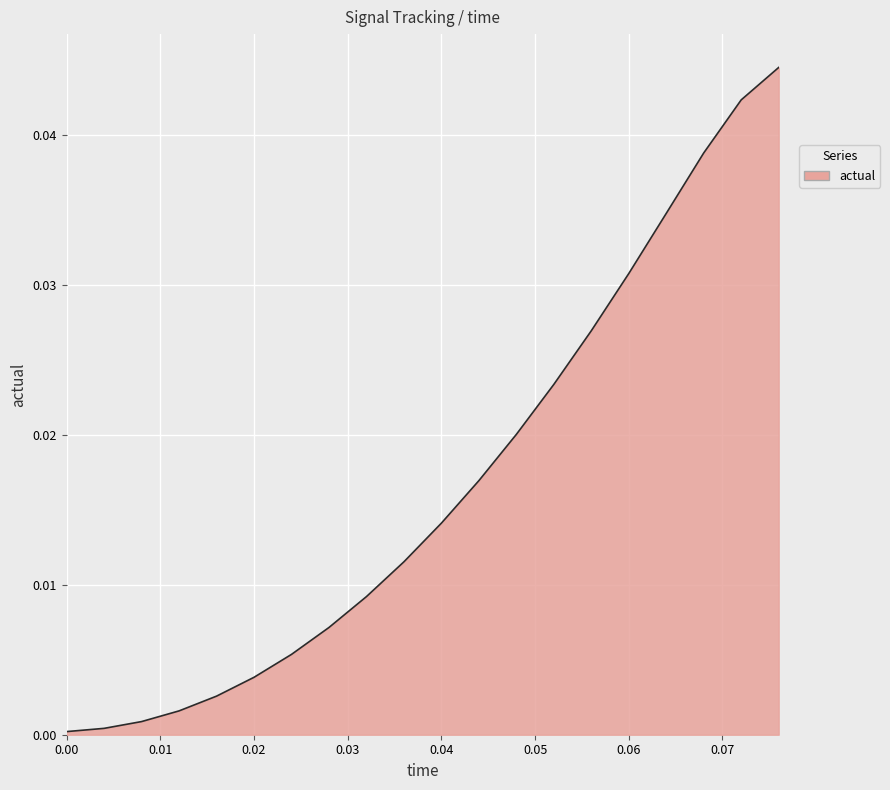

Does the chart have visible grid lines?

Yes